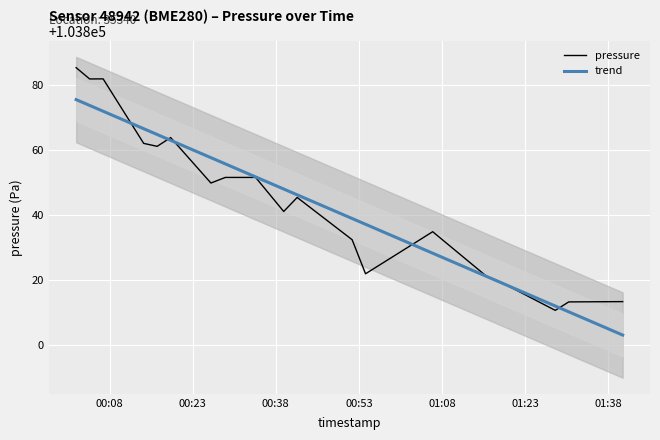

Does the chart display data point markers on the line(s)?

No